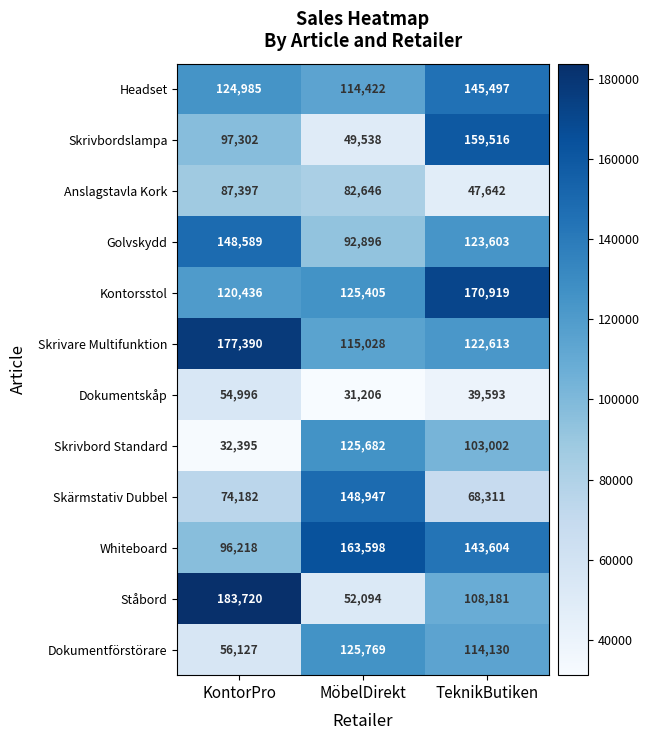

At how many categories does at least one series exceed 162661?

3